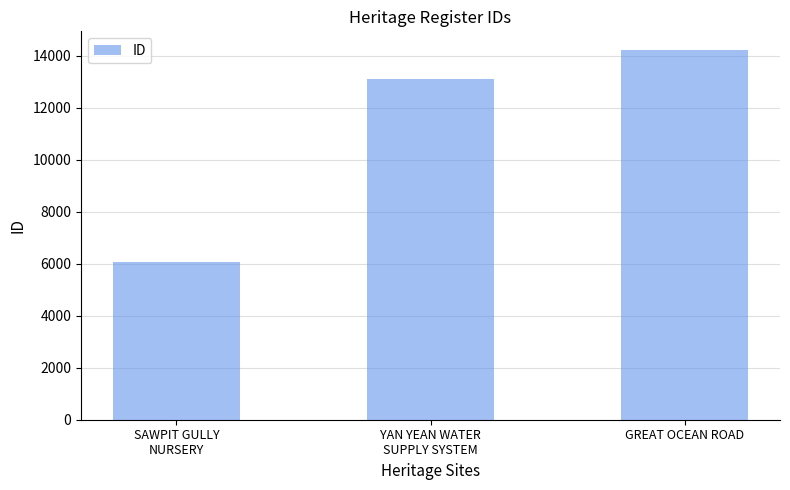

What is the average value?

11128